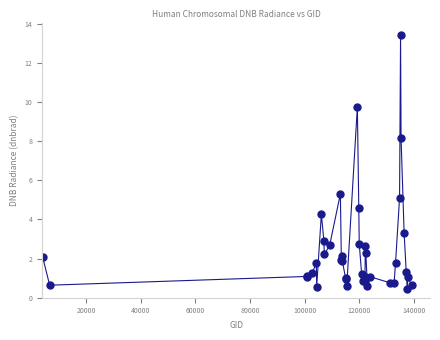

What Y value in the scatter plot is closest to 6?

5.3